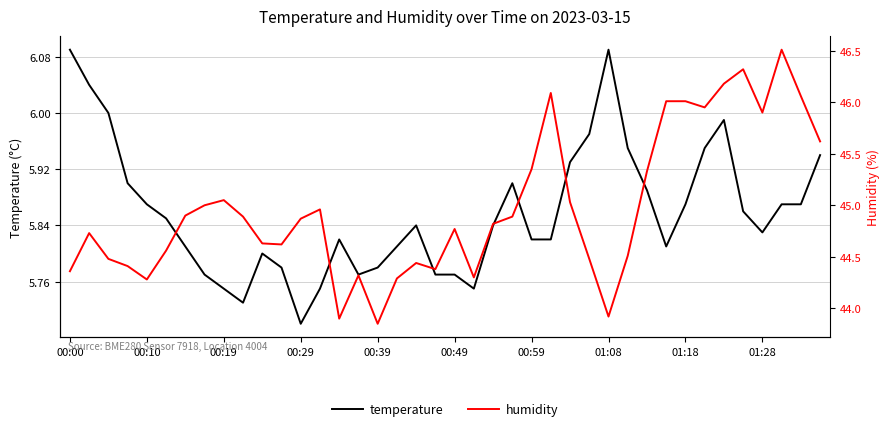

What is the minimum value shown in the chart?

5.7